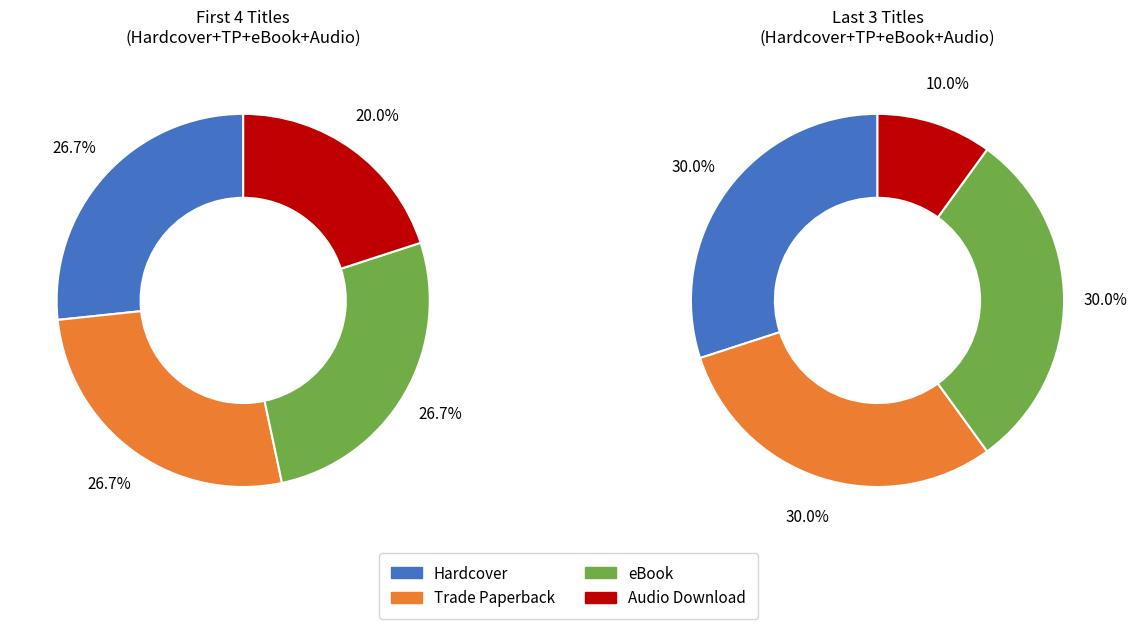

Is it true that Audio Download is 30% of the pie?

False